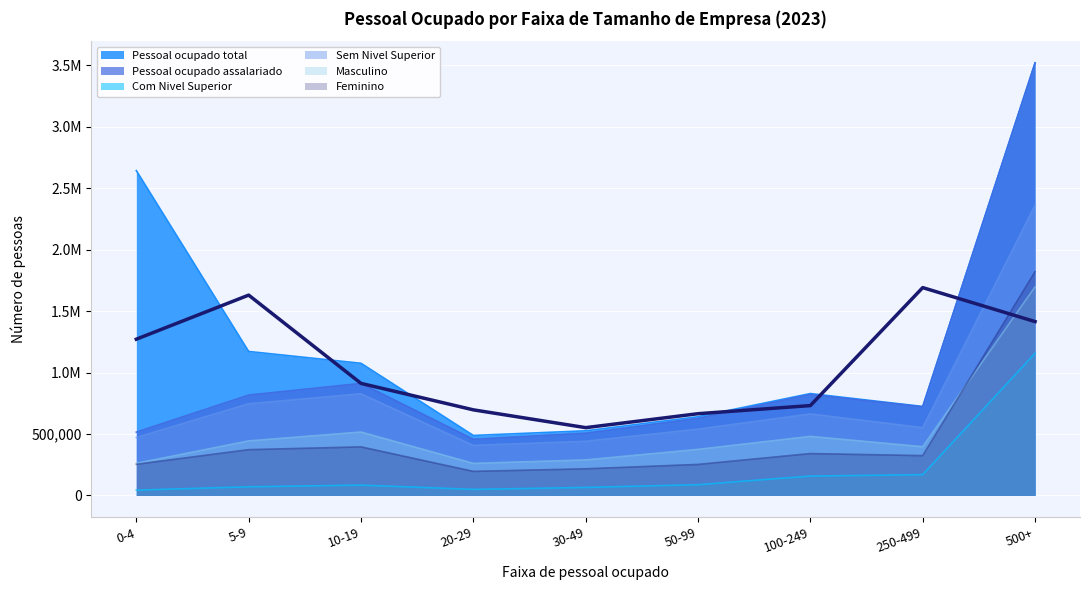

Rank the series at 30-49 from lowest to highest value.

Com Nivel Superior, Feminino, Masculino, Sem Nivel Superior, Pessoal ocupado assalariado, Pessoal ocupado total